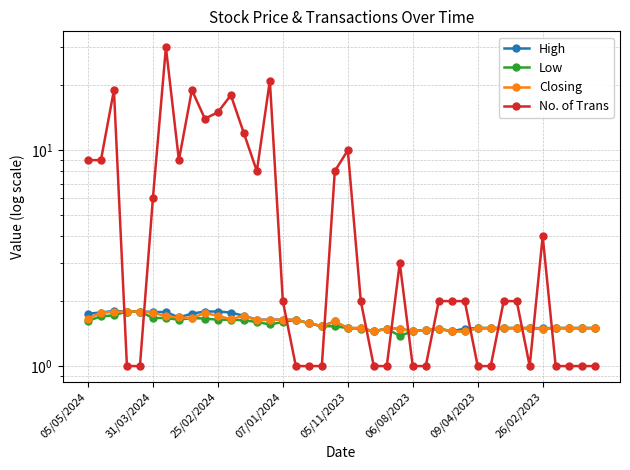

Between 15 and 16, which series saw the biggest shift?

No. of Trans